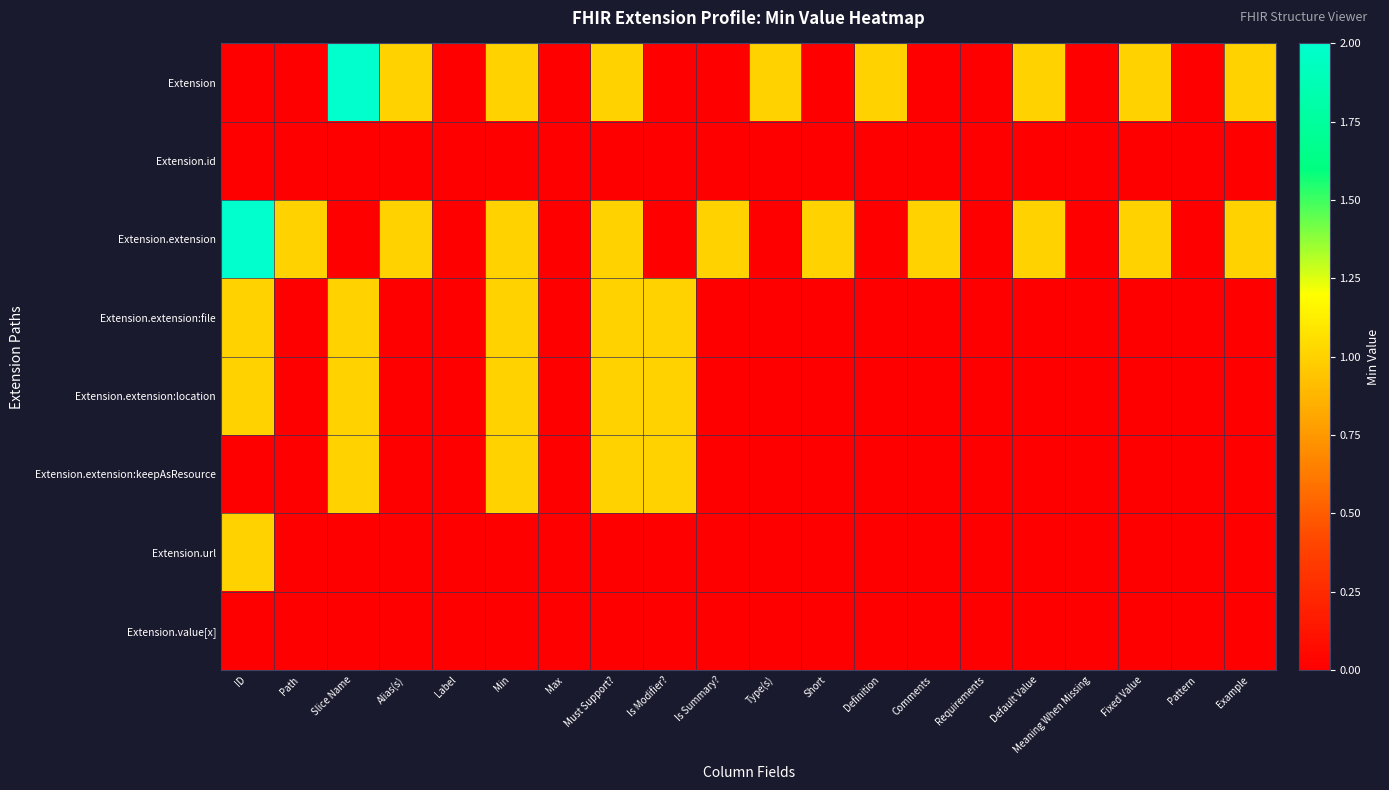

Reading left to right, transcribe all the data shown in this chart.

Extension: ID=0	Path=0	Slice Name=2	Alias(s)=1	Label=0	Min=1	Max=0	Must Support?=1	Is Modifier?=0	Is Summary?=0	Type(s)=1	Short=0	Definition=1	Comments=0	Requirements=0	Default Value=1	Meaning When Missing=0	Fixed Value=1	Pattern=0	Example=1
Extension.id: ID=0	Path=0	Slice Name=0	Alias(s)=0	Label=0	Min=0	Max=0	Must Support?=0	Is Modifier?=0	Is Summary?=0	Type(s)=0	Short=0	Definition=0	Comments=0	Requirements=0	Default Value=0	Meaning When Missing=0	Fixed Value=0	Pattern=0	Example=0
Extension.extension: ID=2	Path=1	Slice Name=0	Alias(s)=1	Label=0	Min=1	Max=0	Must Support?=1	Is Modifier?=0	Is Summary?=1	Type(s)=0	Short=1	Definition=0	Comments=1	Requirements=0	Default Value=1	Meaning When Missing=0	Fixed Value=1	Pattern=0	Example=1
Extension.extension:file: ID=1	Path=0	Slice Name=1	Alias(s)=0	Label=0	Min=1	Max=0	Must Support?=1	Is Modifier?=1	Is Summary?=0	Type(s)=0	Short=0	Definition=0	Comments=0	Requirements=0	Default Value=0	Meaning When Missing=0	Fixed Value=0	Pattern=0	Example=0
Extension.extension:location: ID=1	Path=0	Slice Name=1	Alias(s)=0	Label=0	Min=1	Max=0	Must Support?=1	Is Modifier?=1	Is Summary?=0	Type(s)=0	Short=0	Definition=0	Comments=0	Requirements=0	Default Value=0	Meaning When Missing=0	Fixed Value=0	Pattern=0	Example=0
Extension.extension:keepAsResource: ID=0	Path=0	Slice Name=1	Alias(s)=0	Label=0	Min=1	Max=0	Must Support?=1	Is Modifier?=1	Is Summary?=0	Type(s)=0	Short=0	Definition=0	Comments=0	Requirements=0	Default Value=0	Meaning When Missing=0	Fixed Value=0	Pattern=0	Example=0
Extension.url: ID=1	Path=0	Slice Name=0	Alias(s)=0	Label=0	Min=0	Max=0	Must Support?=0	Is Modifier?=0	Is Summary?=0	Type(s)=0	Short=0	Definition=0	Comments=0	Requirements=0	Default Value=0	Meaning When Missing=0	Fixed Value=0	Pattern=0	Example=0
Extension.value[x]: ID=0	Path=0	Slice Name=0	Alias(s)=0	Label=0	Min=0	Max=0	Must Support?=0	Is Modifier?=0	Is Summary?=0	Type(s)=0	Short=0	Definition=0	Comments=0	Requirements=0	Default Value=0	Meaning When Missing=0	Fixed Value=0	Pattern=0	Example=0